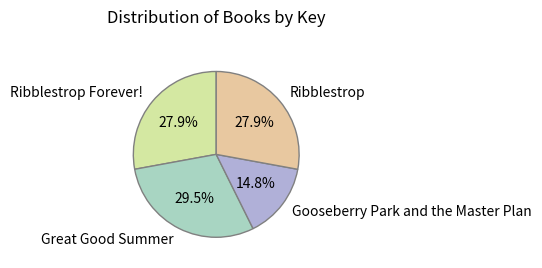

To the nearest percent, what is the average slice percentage?

25%